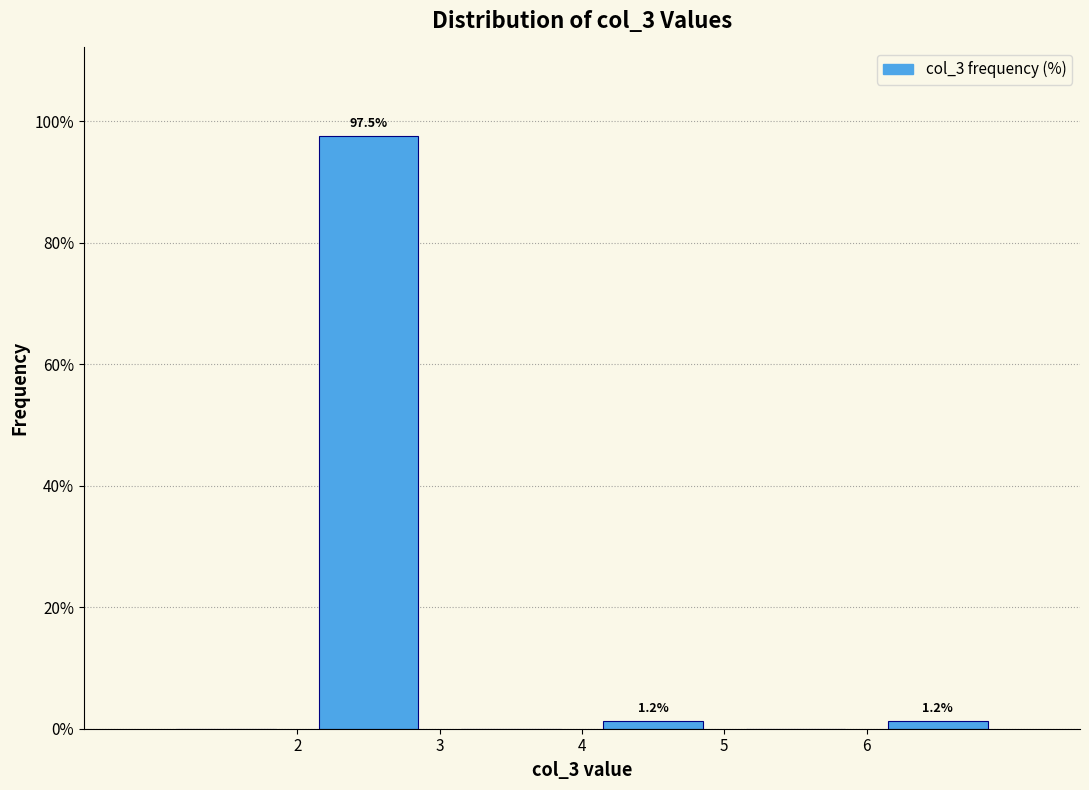

Over which range of the x-axis is the bar tallest?

2 to 3